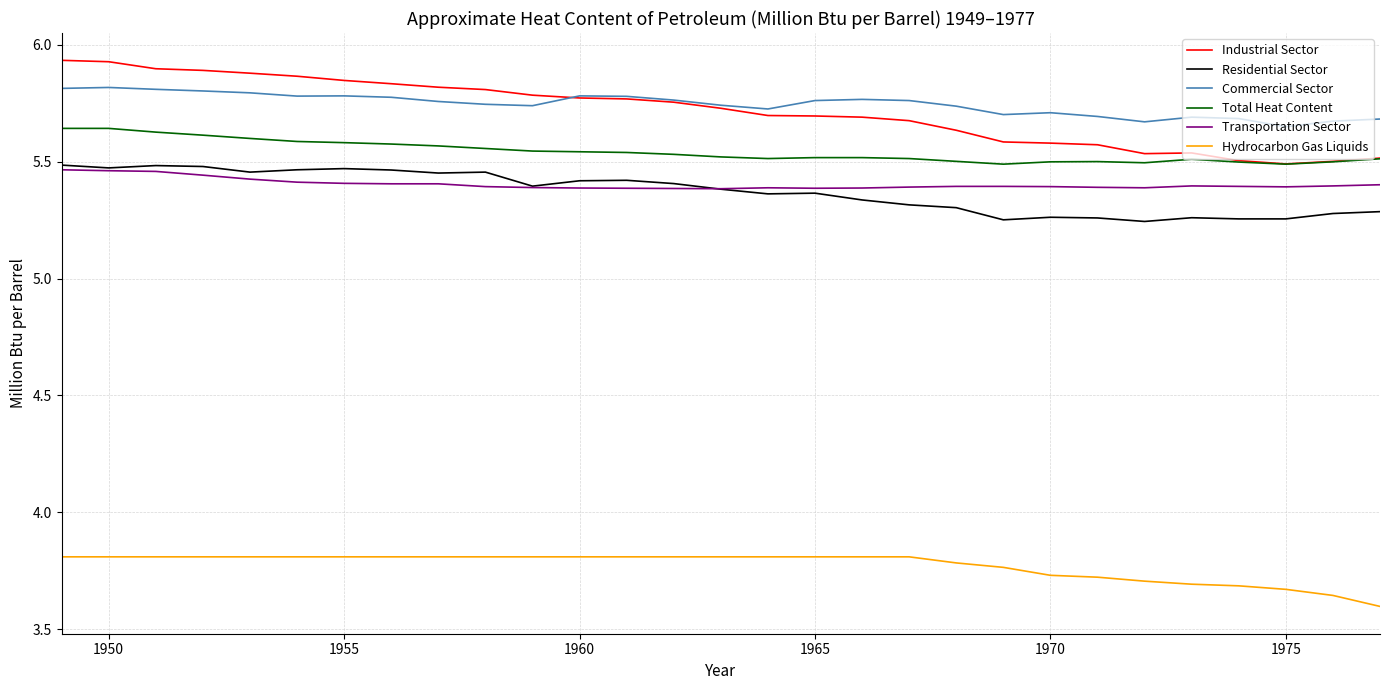

Which series has the widest spread of values?

Industrial Sector